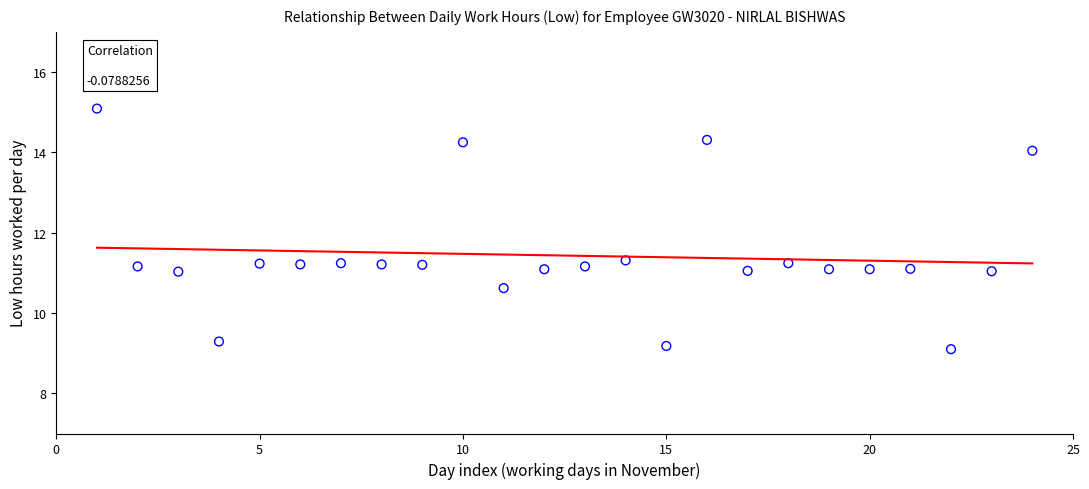

What is the range of Y values (max minus min)?

6.0